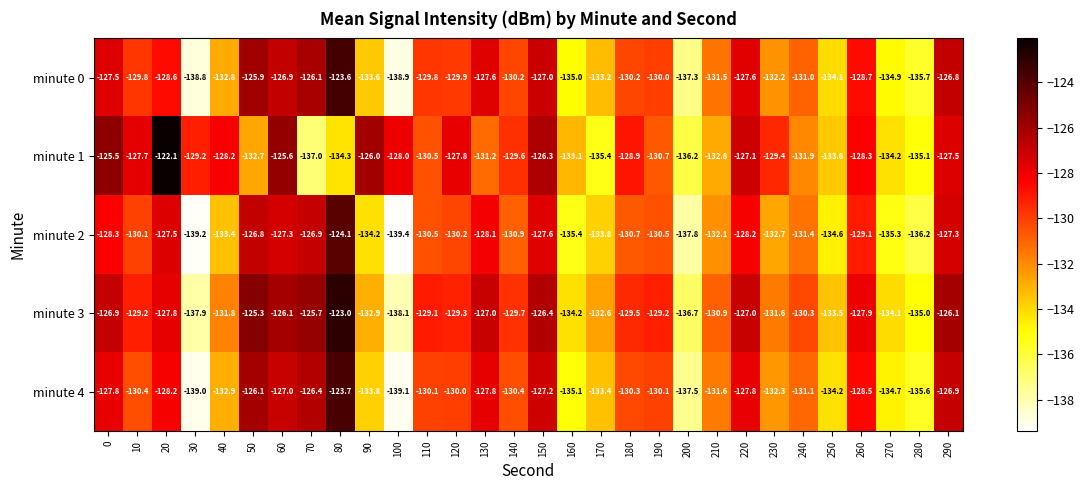

Count the number of data series in this chart.

5